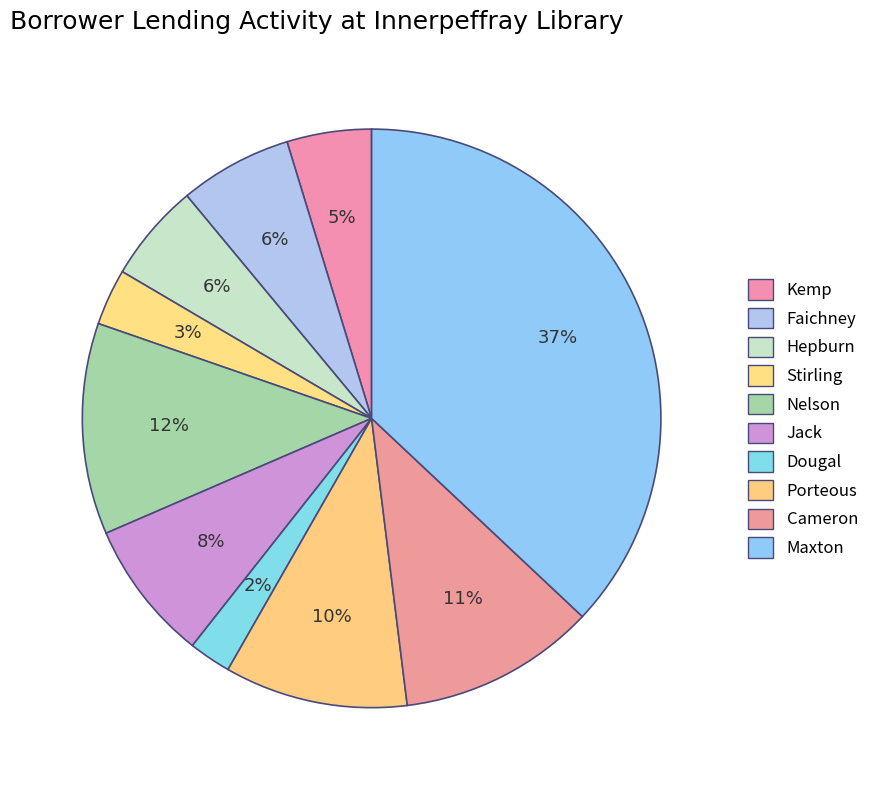

Count the number of slices in the pie.

10